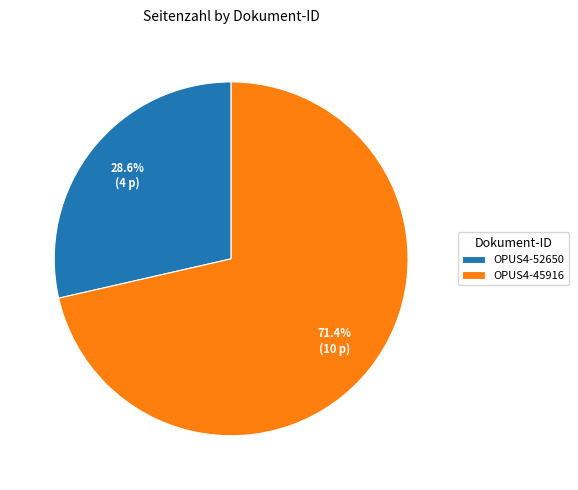

What is the smallest slice in the pie chart?

OPUS4-52650